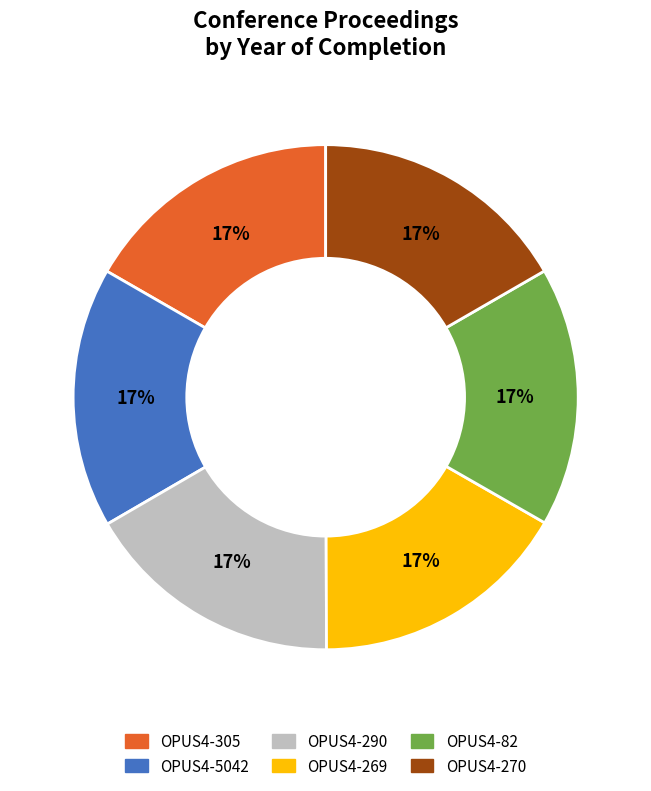

Combined, do OPUS4-305 and OPUS4-82 account for over 50%?

No